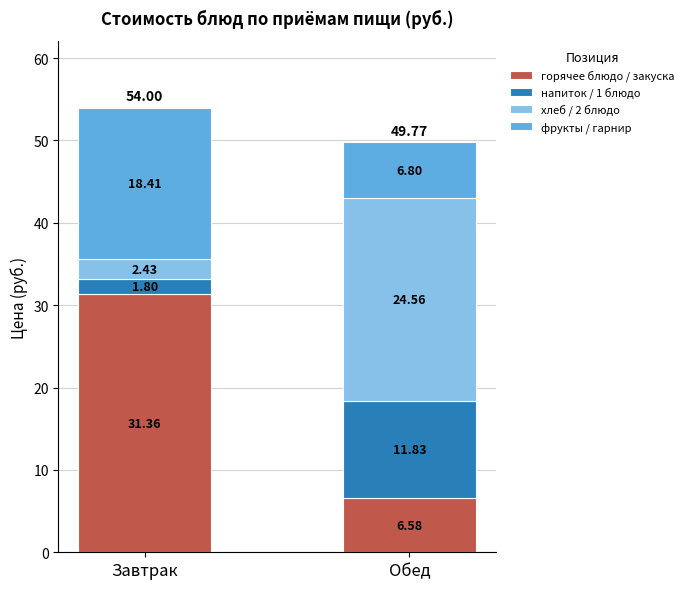

What is the difference between the горячее блюдо / закуска values at Завтрак and Обед?

24.8